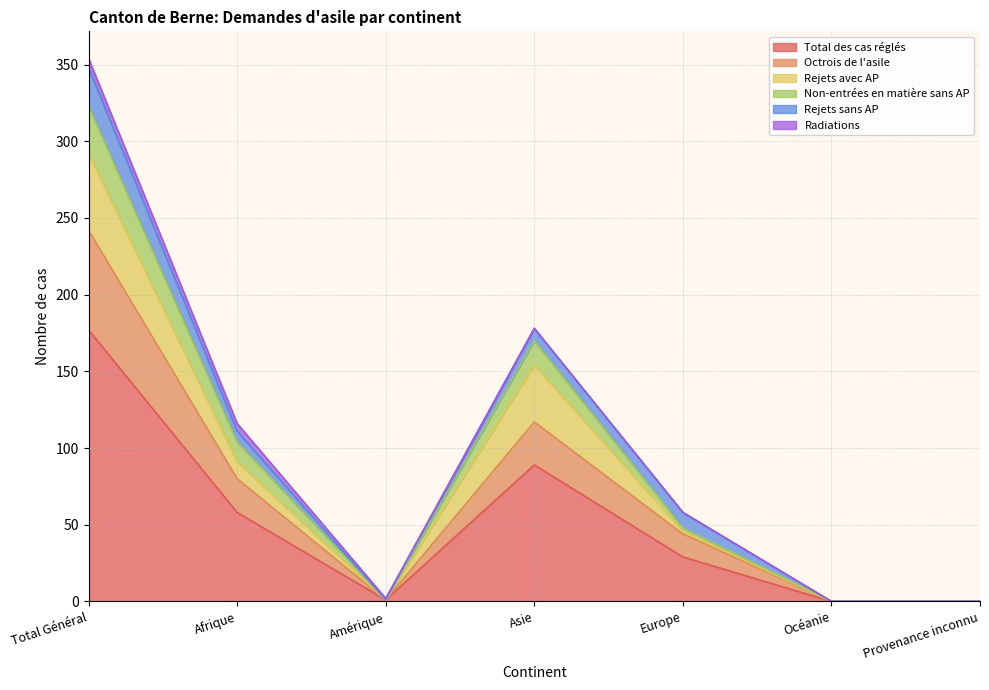

The Total des cas réglés series shows 58 at Afrique. True or false?

True